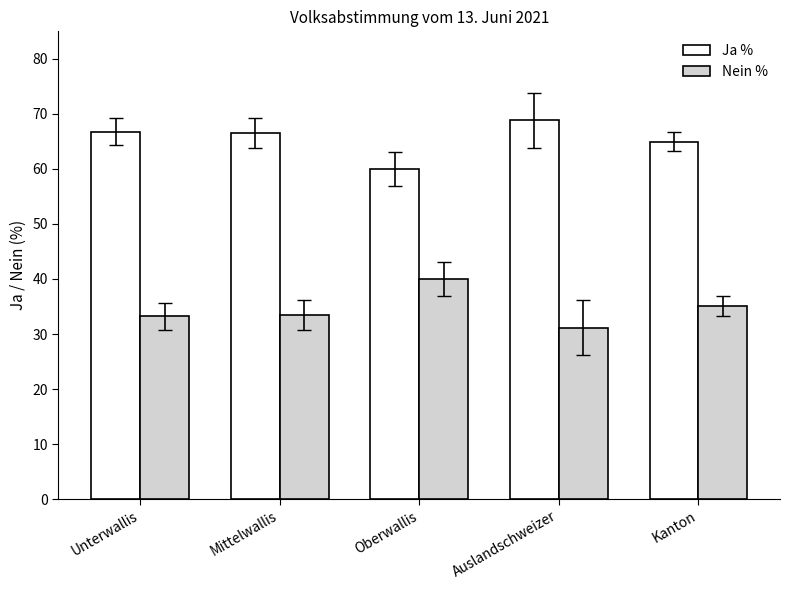

Are the bars grouped side by side (vs. stacked)?

Yes